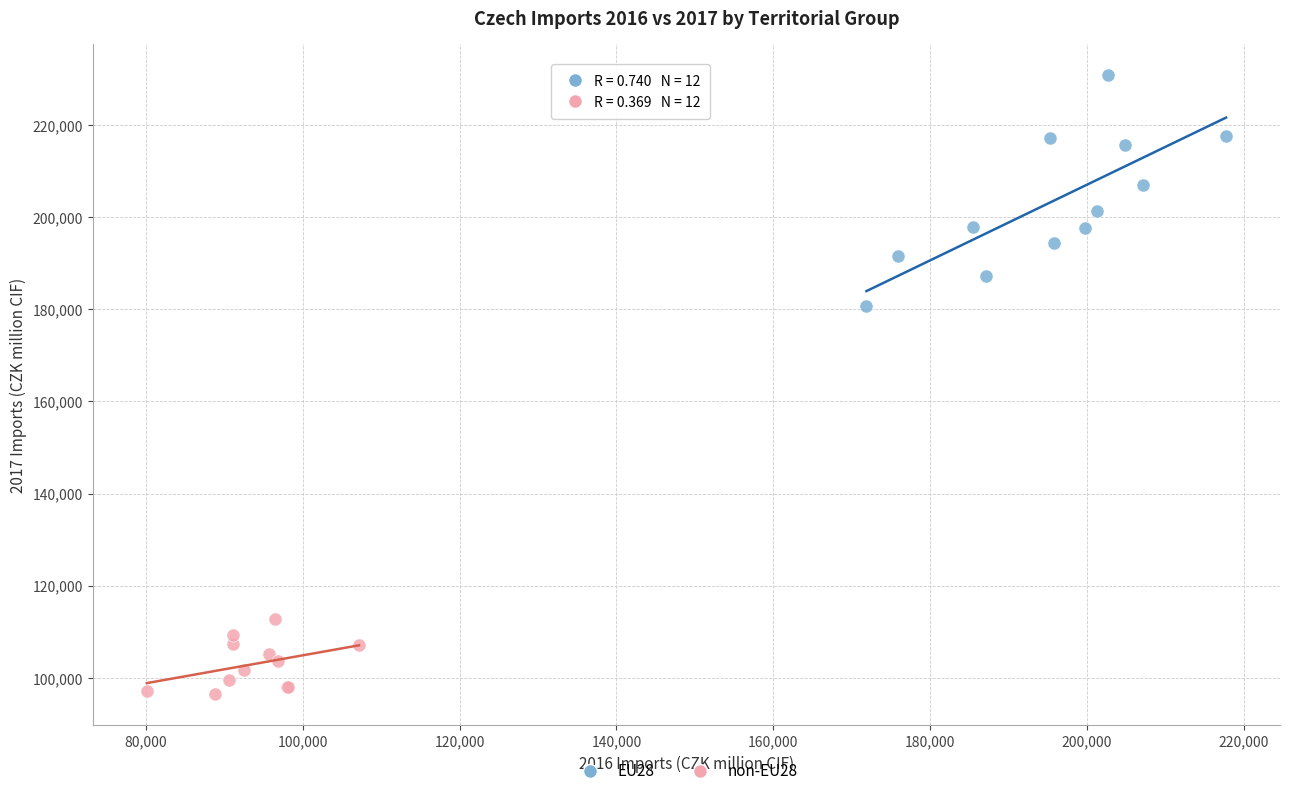

Which series has the widest spread of Y values?

EU28